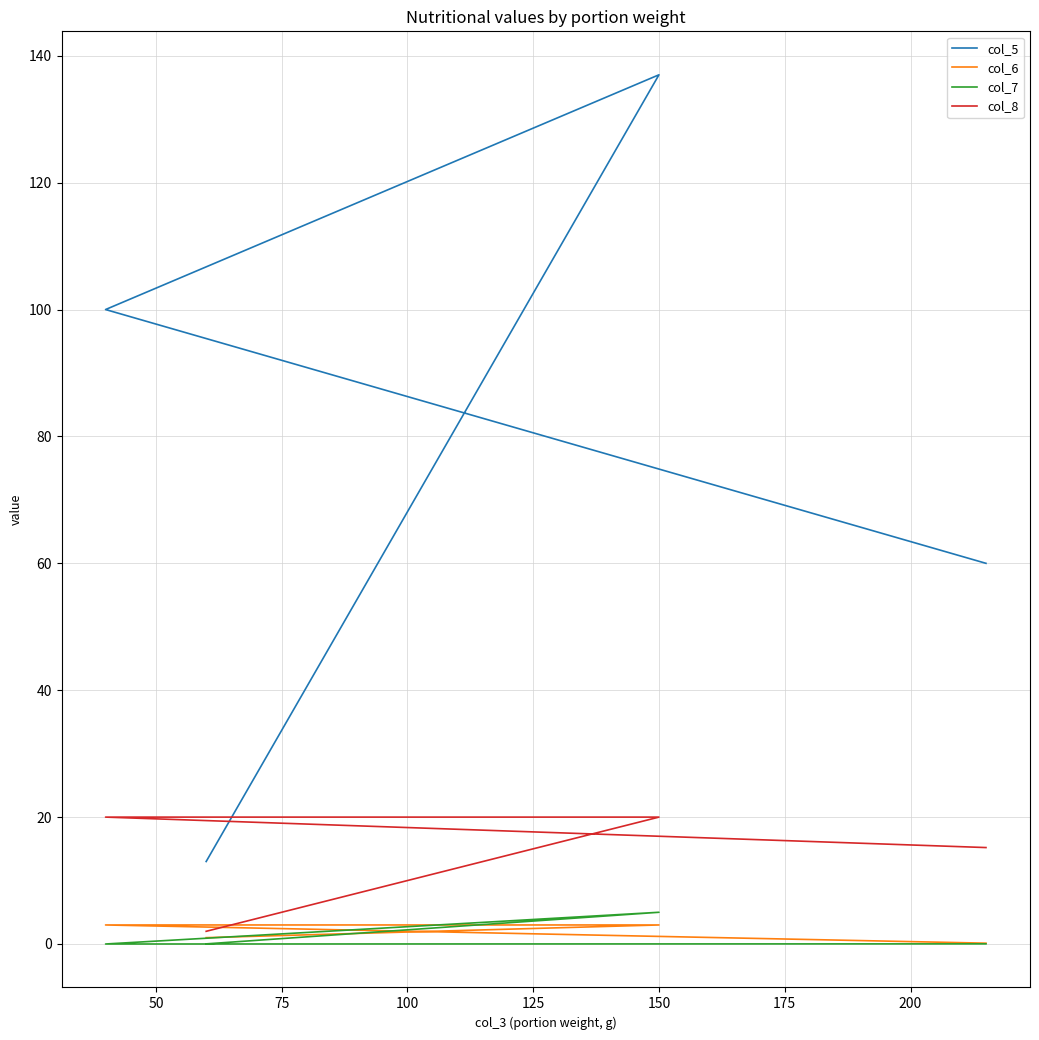

Between 25 and 75, which series saw the biggest shift?

col_5